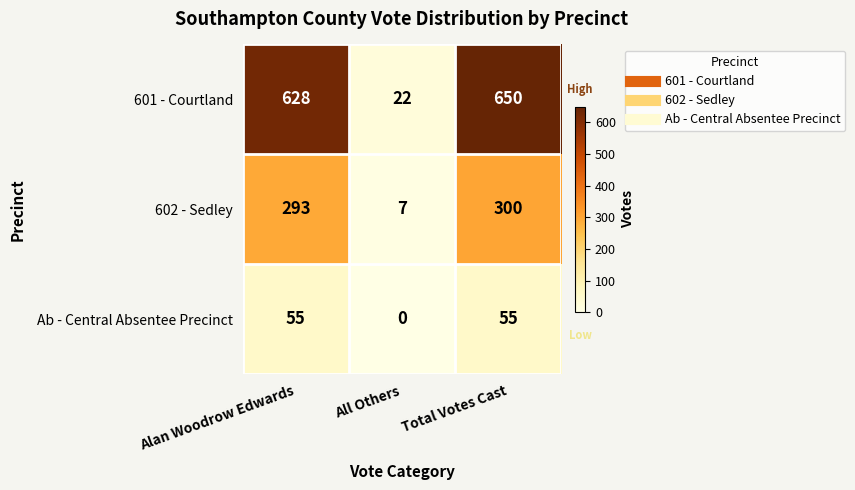

Which series has the largest total across all categories?

601 - Courtland